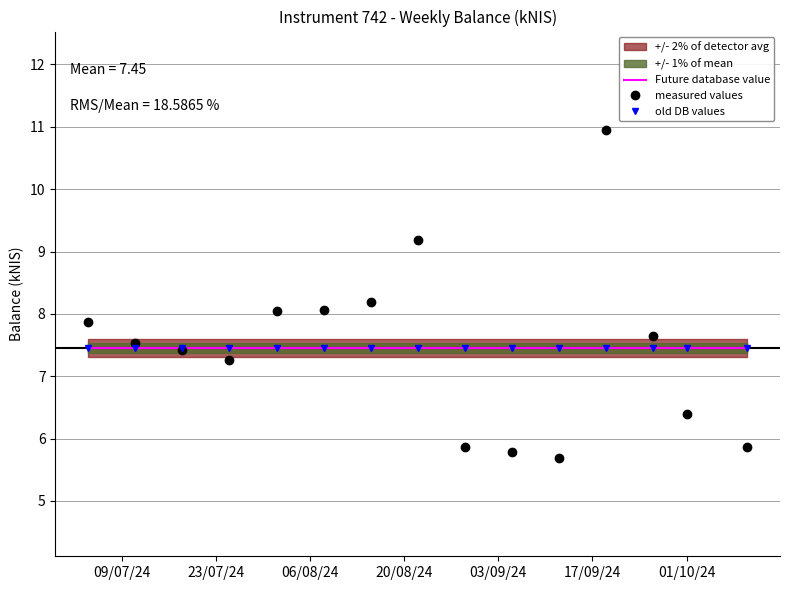

What is the total value across all series at 01/10/24?

23.1